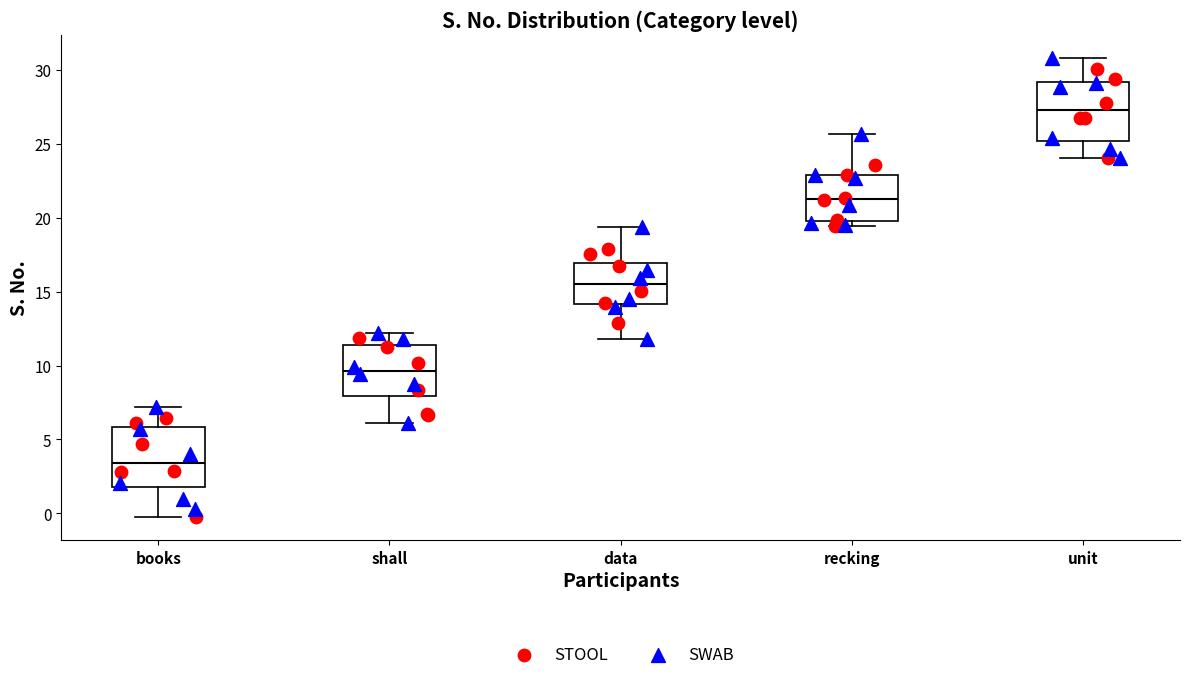

Reading left to right, transcribe this box plot: for each box, give where its median line is, the range the box spans, and where its two whiskers end, as read against the y-axis. The values are not printed on the chart, so give them approximately, as read against the axis.

books: median 3.5, box 2.0 to 6.0, whiskers -0.5 to 7.0
shall: median 9.5, box 8.0 to 11.5, whiskers 6.0 to 12.0
data: median 15.5, box 14.0 to 17.0, whiskers 12.0 to 19.5
recking: median 21.5, box 20.0 to 23.0, whiskers 19.5 to 25.5
unit: median 27.5, box 25.0 to 29.0, whiskers 24.0 to 31.0